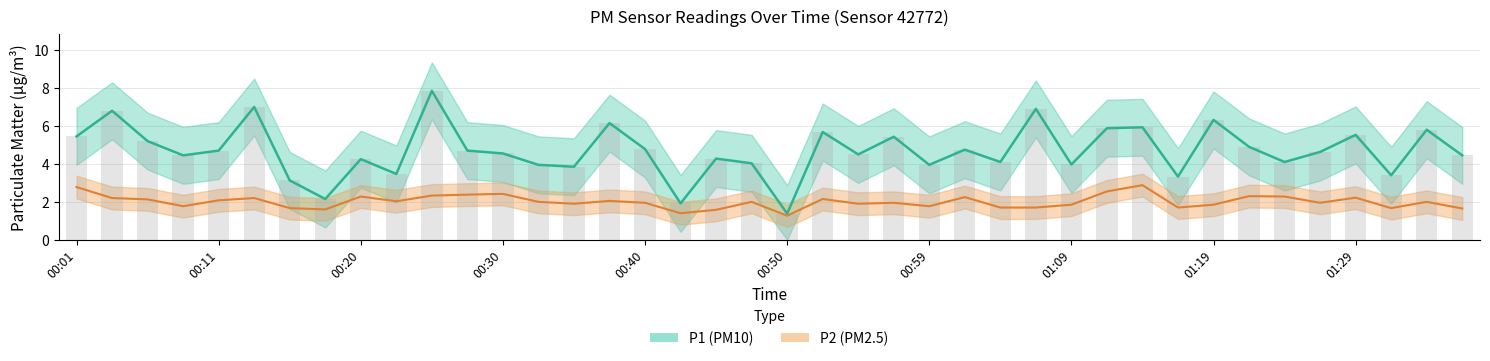

At which label does P1 first exceed 4?

00:01